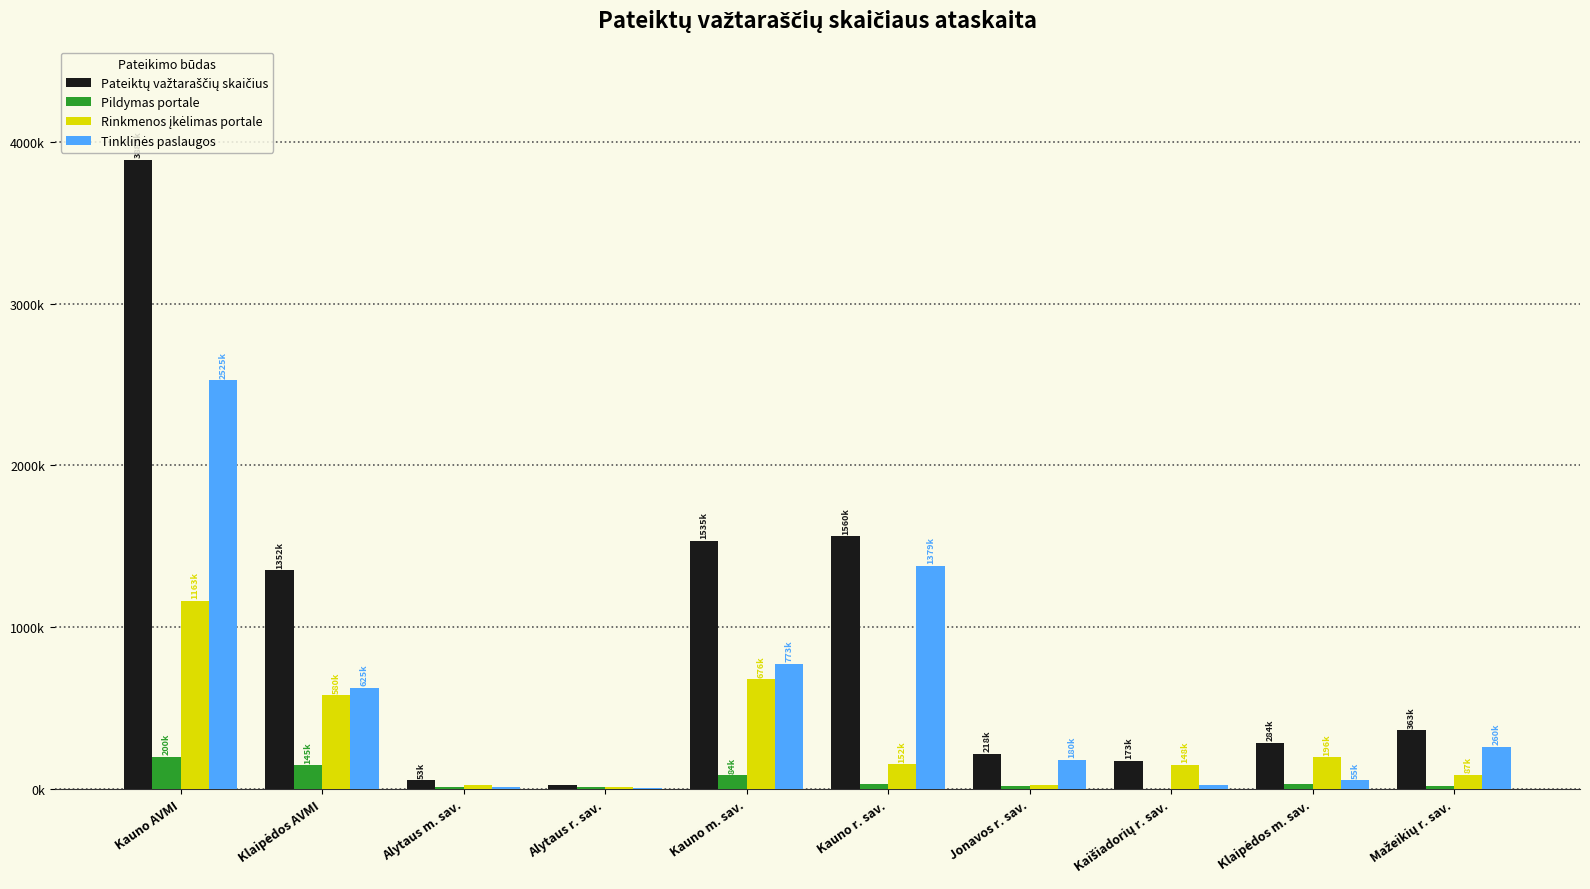

What is the difference between the second highest and second lowest values in the Rinkmenos įkėlimas portale series?

654047